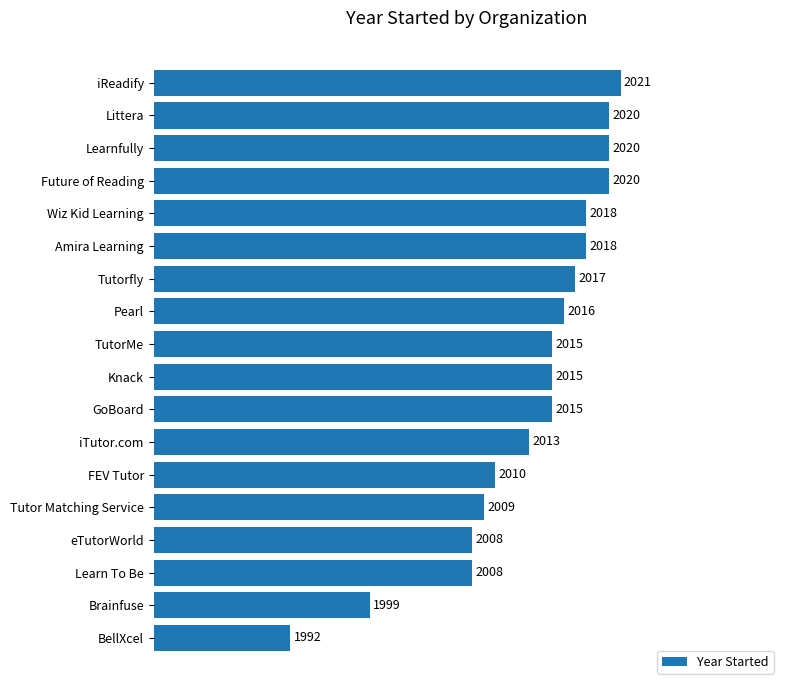

The value at Wiz Kid Learning is 2018. True or false?

True